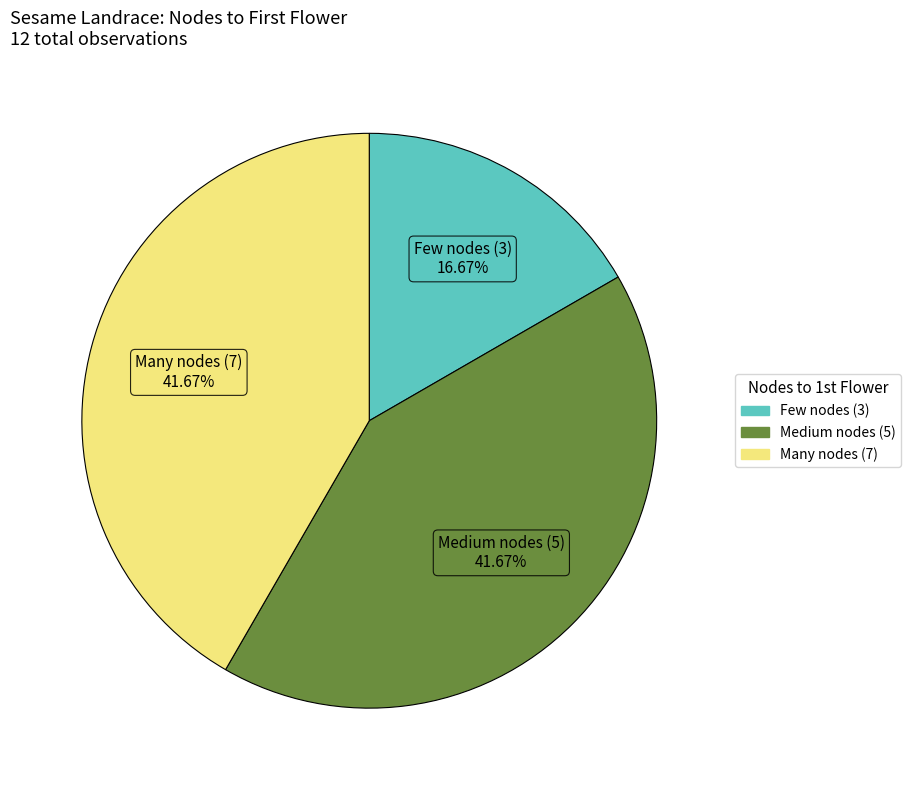

Is there a majority slice in this chart?

No